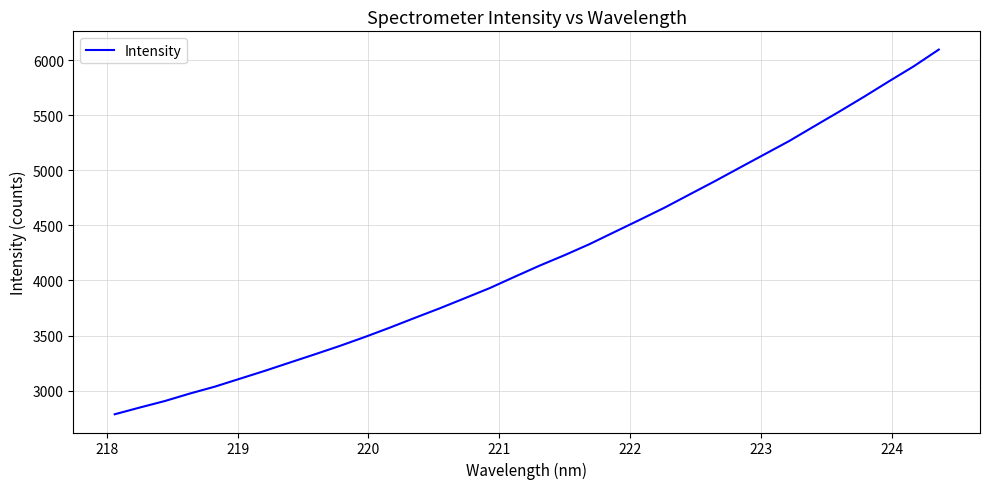

What is the greatest value displayed?

6095.5